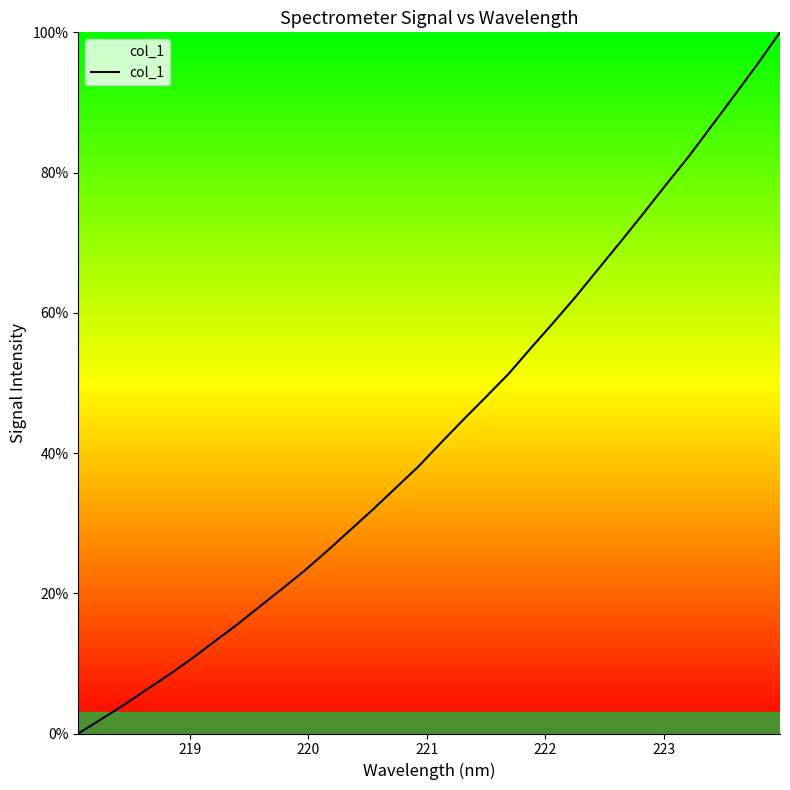

What is the difference between the maximum and minimum values?

100.0